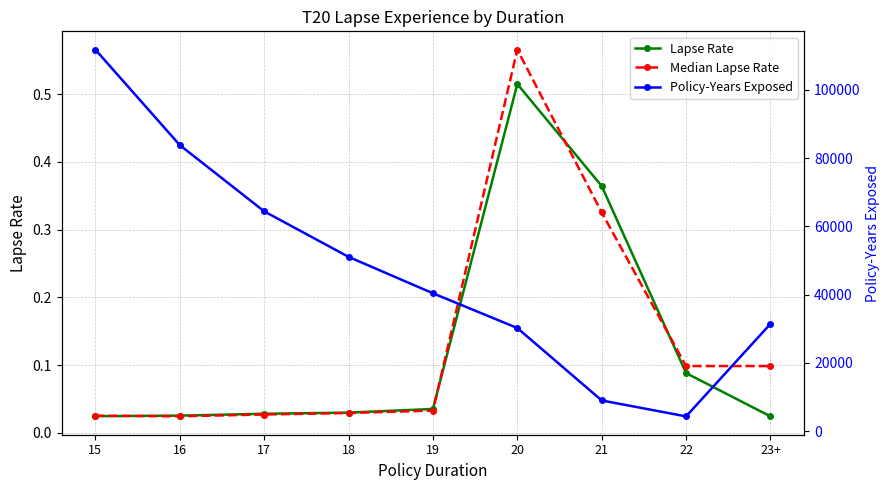

What is the total value across all series at 19?

40383.5